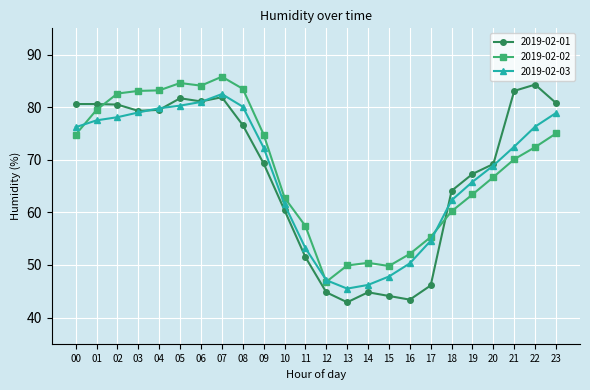

What is the value of the 2019-02-02 point at the 5th from the left?

83.2